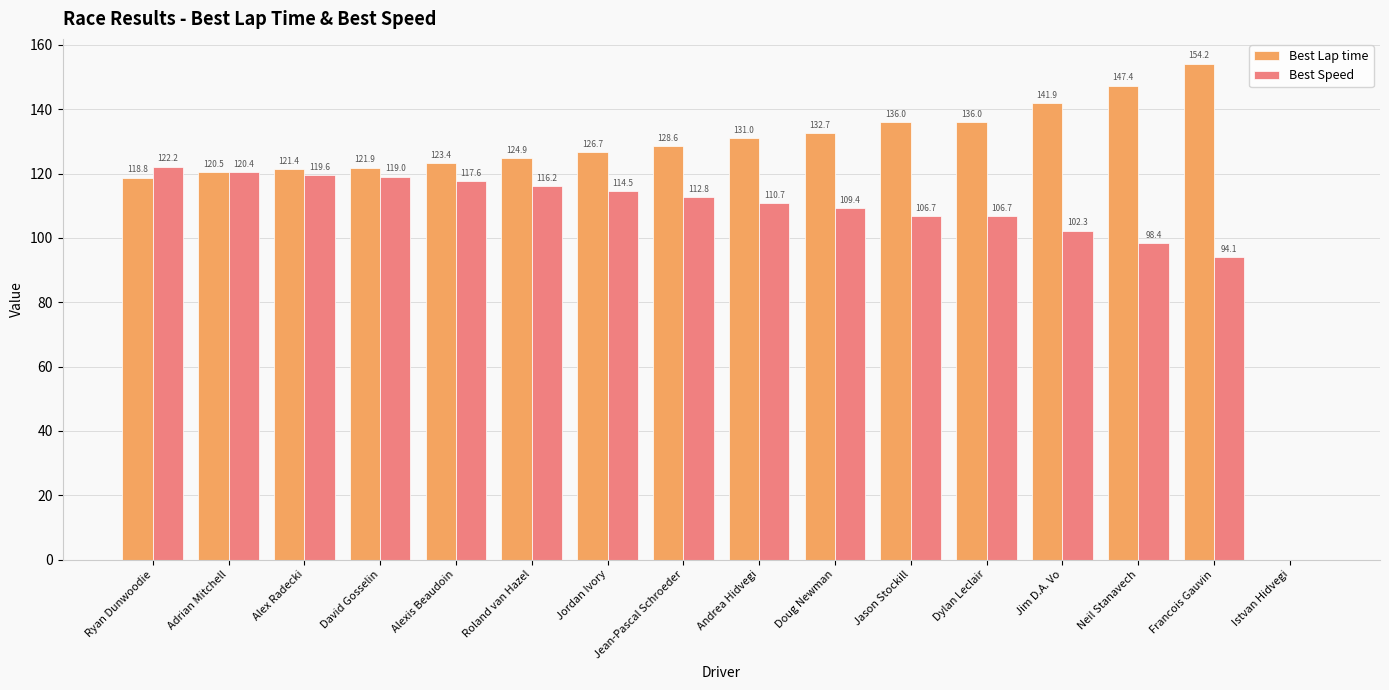

Reading left to right, extract all data points from this chart.

Best Lap time: Ryan Dunwoodie=118.8	Adrian Mitchell=120.5	Alex Radecki=121.4	David Gosselin=121.9	Alexis Beaudoin=123.4	Roland van Hazel=124.9	Jordan Ivory=126.7	Jean-Pascal Schroeder=128.6	Andrea Hidvegi=131.0	Doug Newman=132.7	Jason Stockill=136.0	Dylan Leclair=136.0	Jim D.A. Vo=141.9	Neil Stanavech=147.4	Francois Gauvin=154.2	Istvan Hidvegi=0.0
Best Speed: Ryan Dunwoodie=122.2	Adrian Mitchell=120.4	Alex Radecki=119.6	David Gosselin=119.0	Alexis Beaudoin=117.6	Roland van Hazel=116.2	Jordan Ivory=114.5	Jean-Pascal Schroeder=112.8	Andrea Hidvegi=110.7	Doug Newman=109.4	Jason Stockill=106.7	Dylan Leclair=106.7	Jim D.A. Vo=102.3	Neil Stanavech=98.4	Francois Gauvin=94.1	Istvan Hidvegi=0.0